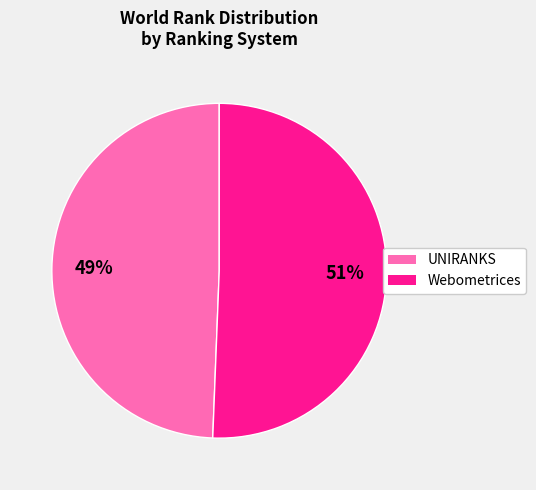

To the nearest percent, what portion does Webometrices represent?

51%